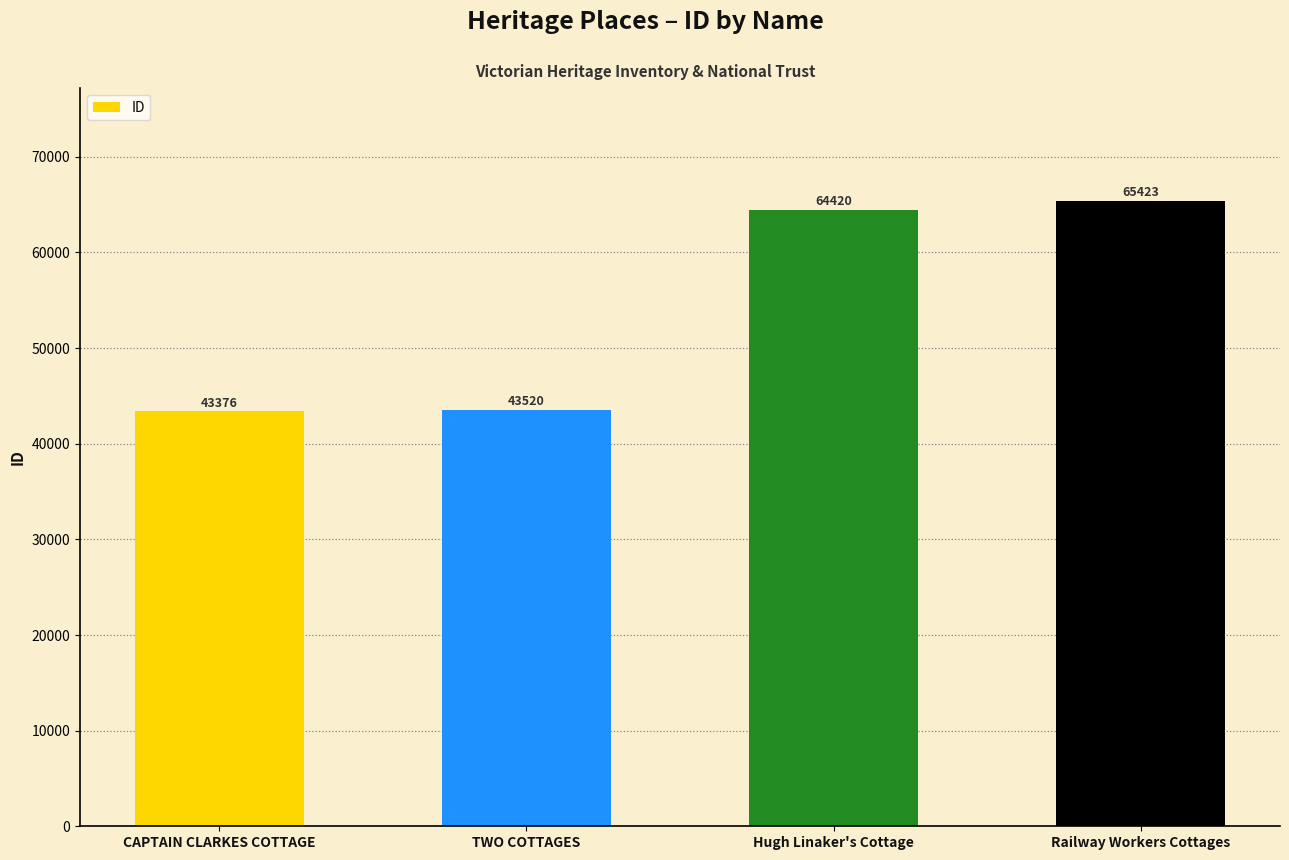

Does the chart contain stacked bars?

No